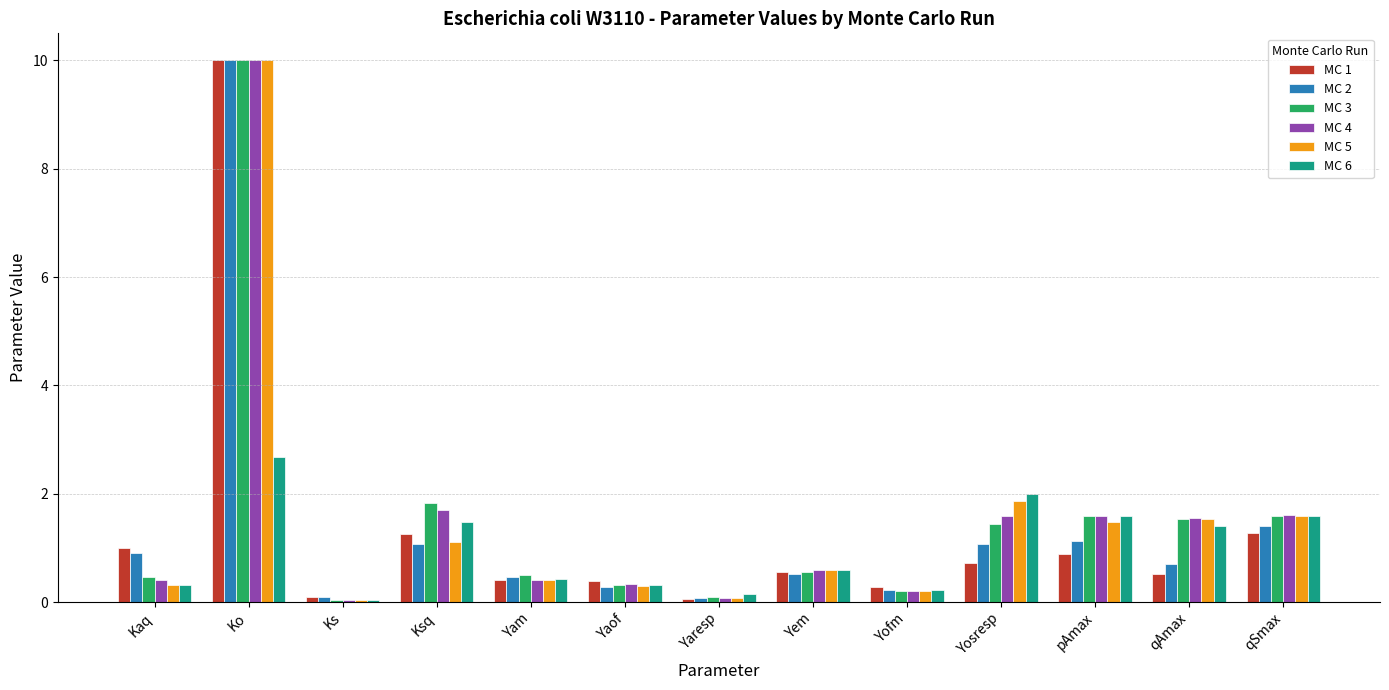

True or false: MC 2 has a value of 1.2 at qAmax.

False